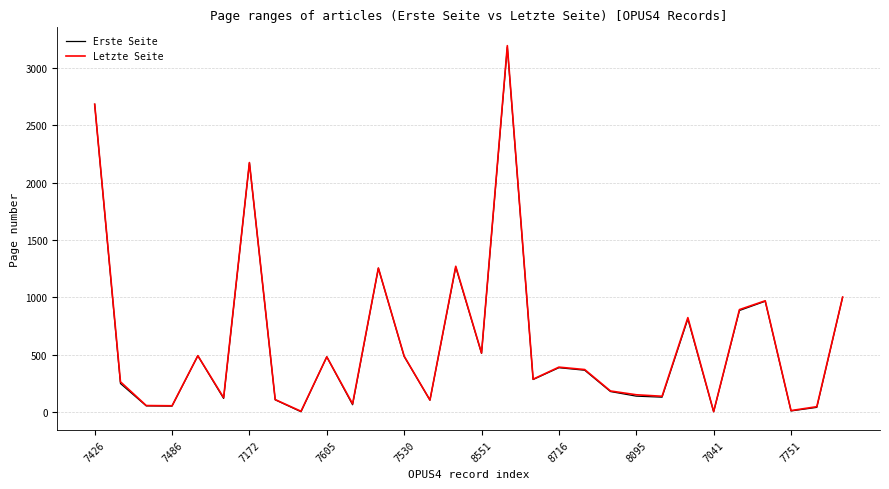

What is the maximum value for Erste Seite?

3182